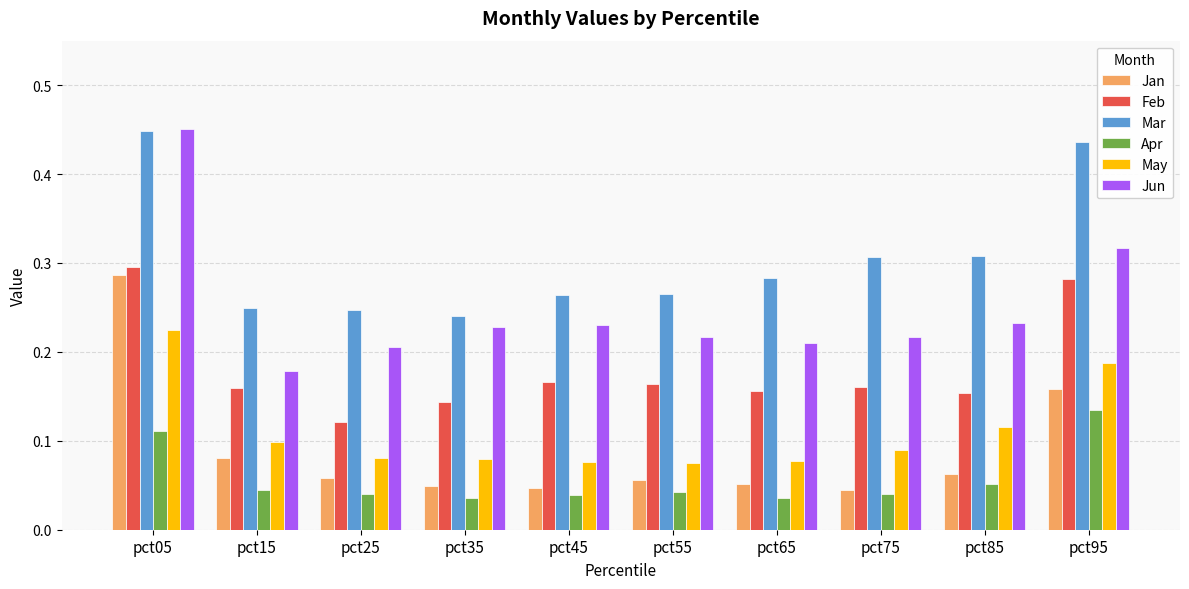

What is the sum of all Feb values?

1.8